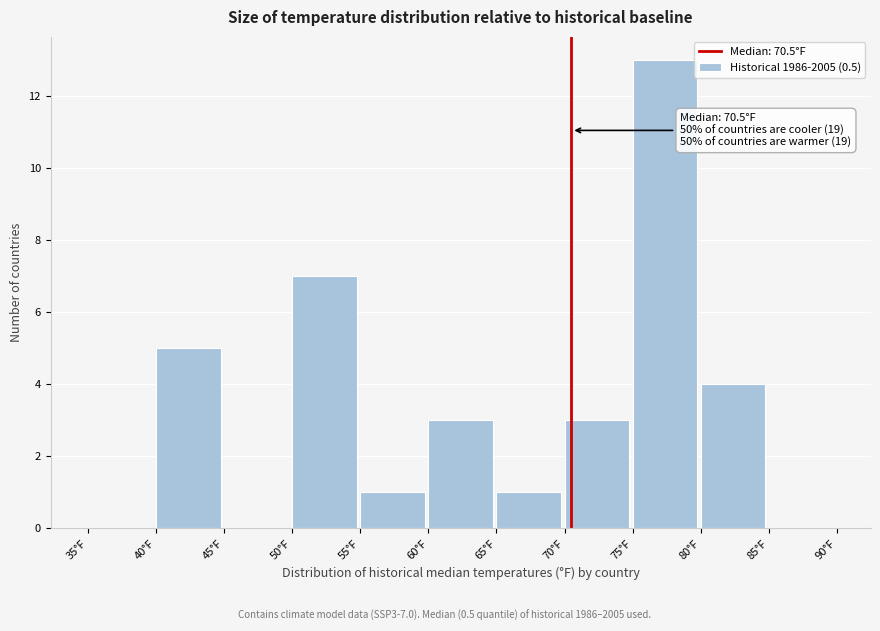

Which range on the x-axis has the tallest bar?

75 to 80